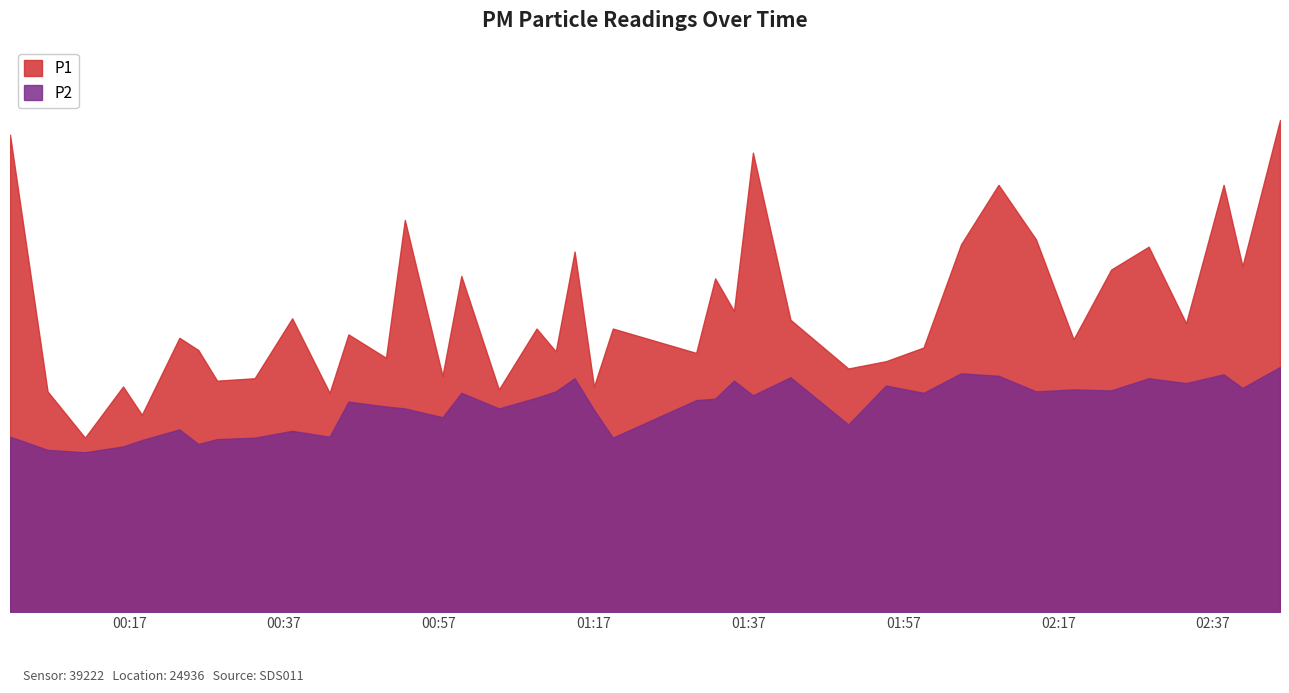

Reading left to right, transcribe all the data shown in this chart.

P1: 0=9.8	1=4.5	2=3.6	3=4.6	4=4.0	5=5.6	6=5.4	7=4.8	8=4.8	9=6.0	10=4.5	11=5.7	12=5.2	13=8.1	14=4.8	15=6.9	16=4.6	17=5.8	18=5.3	19=7.4	20=4.6	21=5.8	22=5.3	23=6.8	24=6.2	25=9.4	26=6.0	27=5.0	28=5.2	29=5.4	30=7.5	31=8.8	32=7.7	33=5.6	34=7.0	35=7.5	36=5.9	37=8.8	38=7.1	39=10.1
P2: 0=3.6	1=3.3	2=3.3	3=3.4	4=3.5	5=3.8	6=3.5	7=3.5	8=3.6	9=3.7	10=3.6	11=4.3	12=4.2	13=4.2	14=4.0	15=4.5	16=4.2	17=4.4	18=4.5	19=4.8	20=4.2	21=3.6	22=4.3	23=4.4	24=4.8	25=4.5	26=4.8	27=3.9	28=4.7	29=4.5	30=4.9	31=4.8	32=4.5	33=4.6	34=4.5	35=4.8	36=4.7	37=4.9	38=4.6	39=5.0